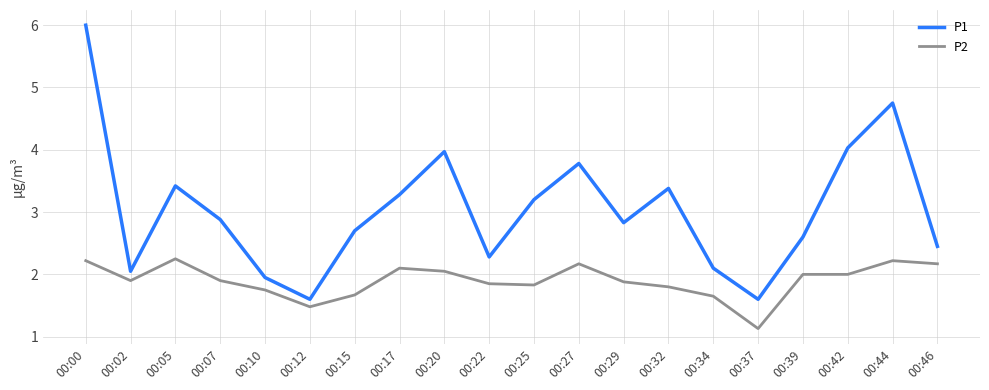

At which label does P1 reach its peak?

00:00